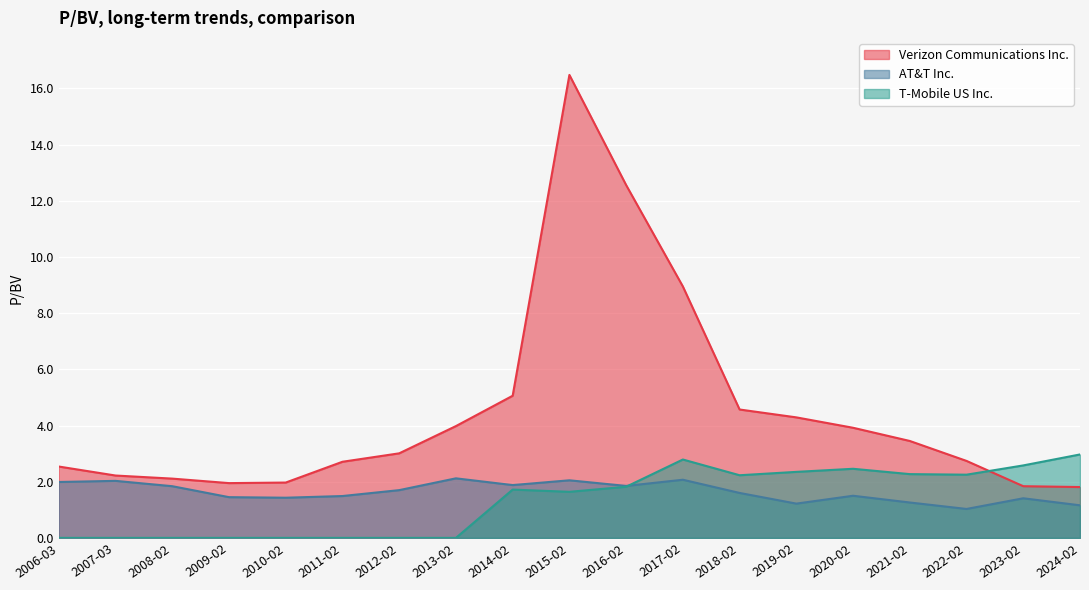

Which series changed the most between 2015-02 and 2008-02?

Verizon Communications Inc.